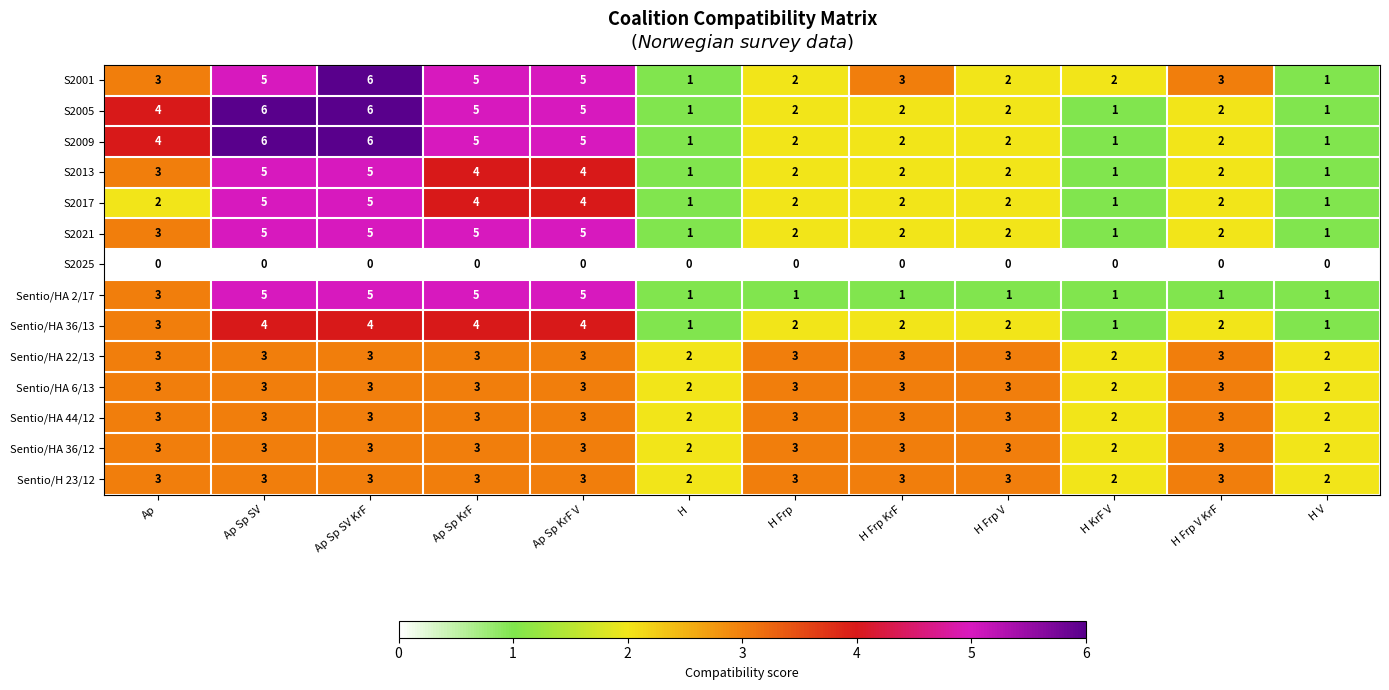

How many series are shown in this chart?

14